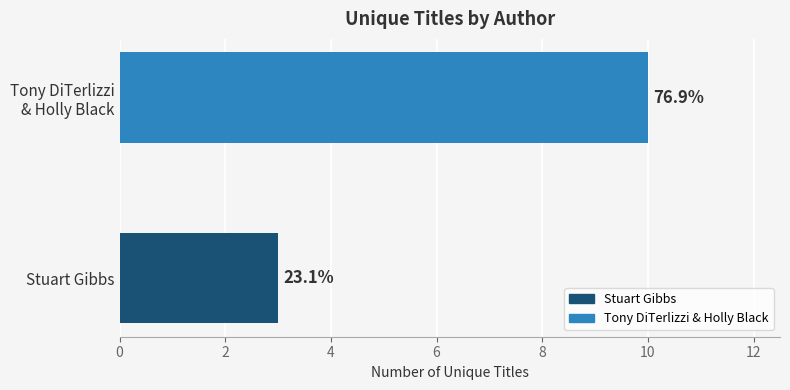

Does the chart contain any negative values?

No